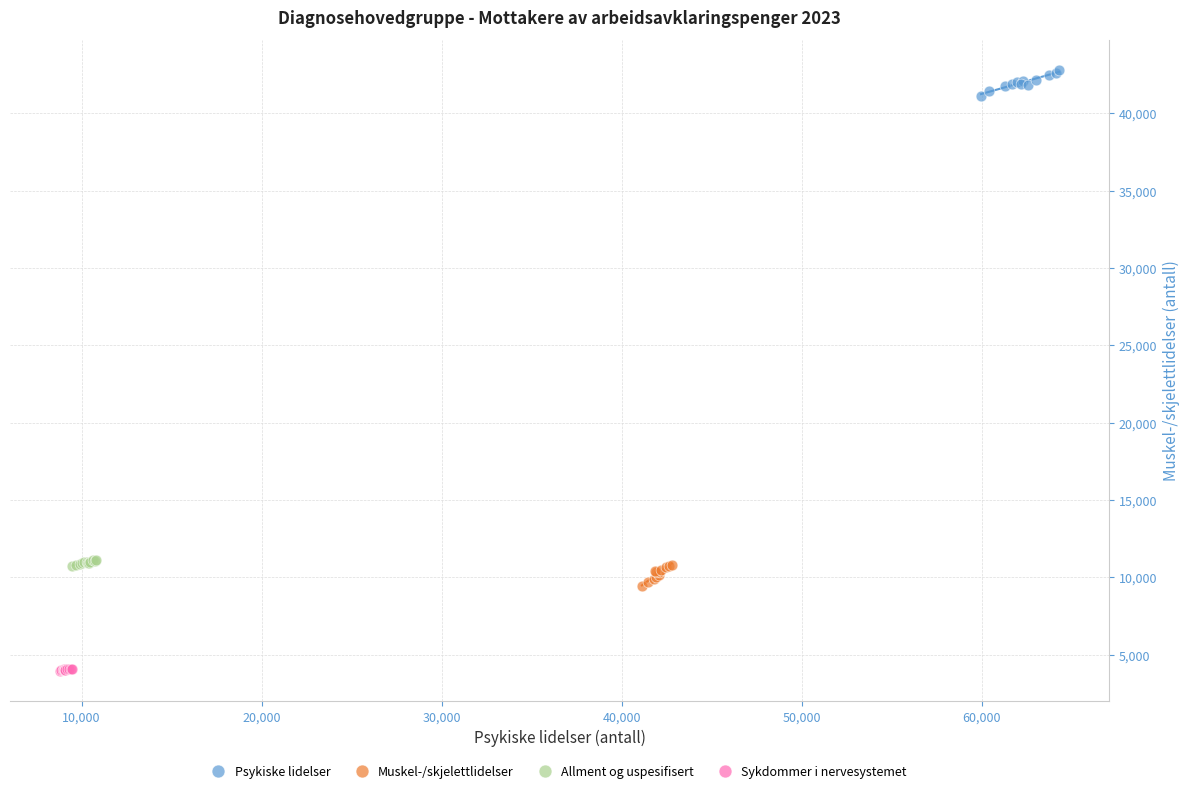

Which series reaches the maximum Y coordinate?

Psykiske lidelser